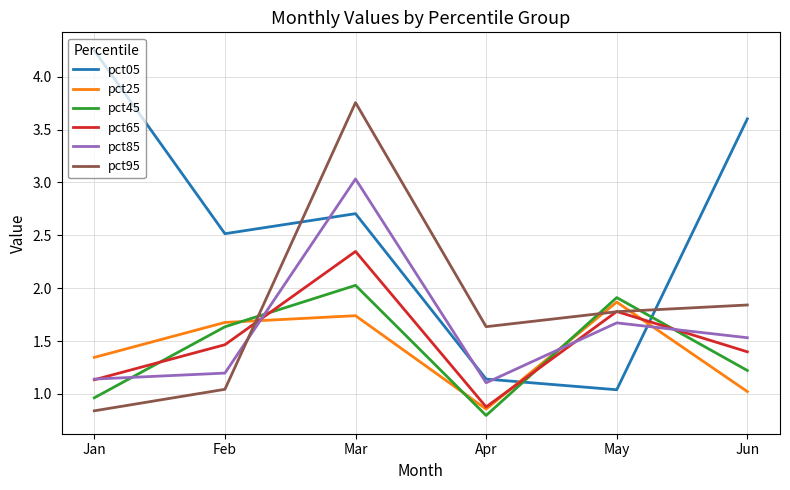

What is the difference between the maximum and minimum values in the pct05 series?

3.2